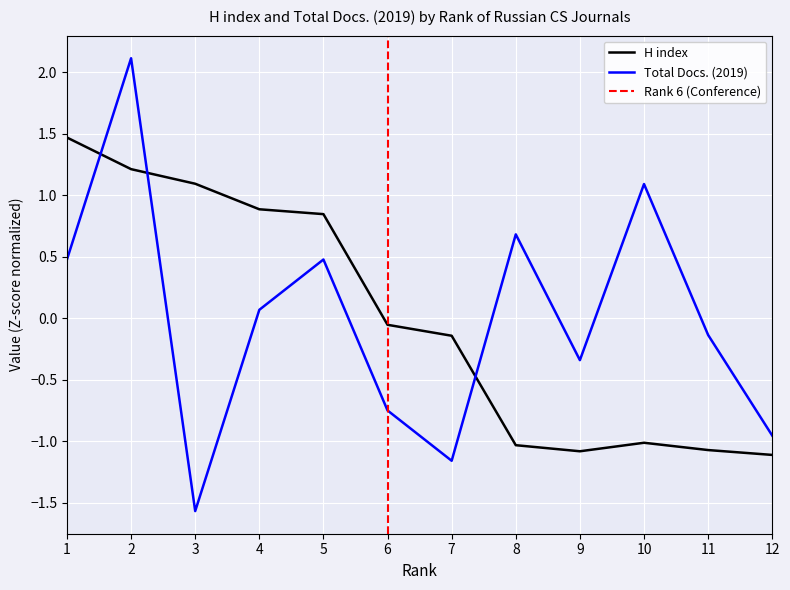

How many data points in Total Docs. (2019) are above 0?

6